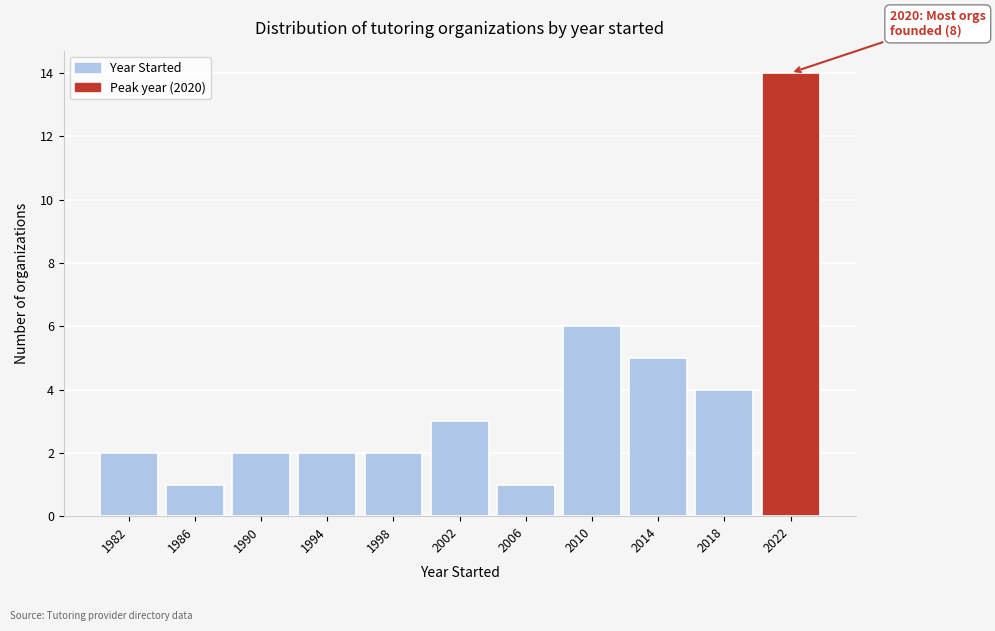

Over which range of the x-axis is the bar tallest?

2020 to 2024